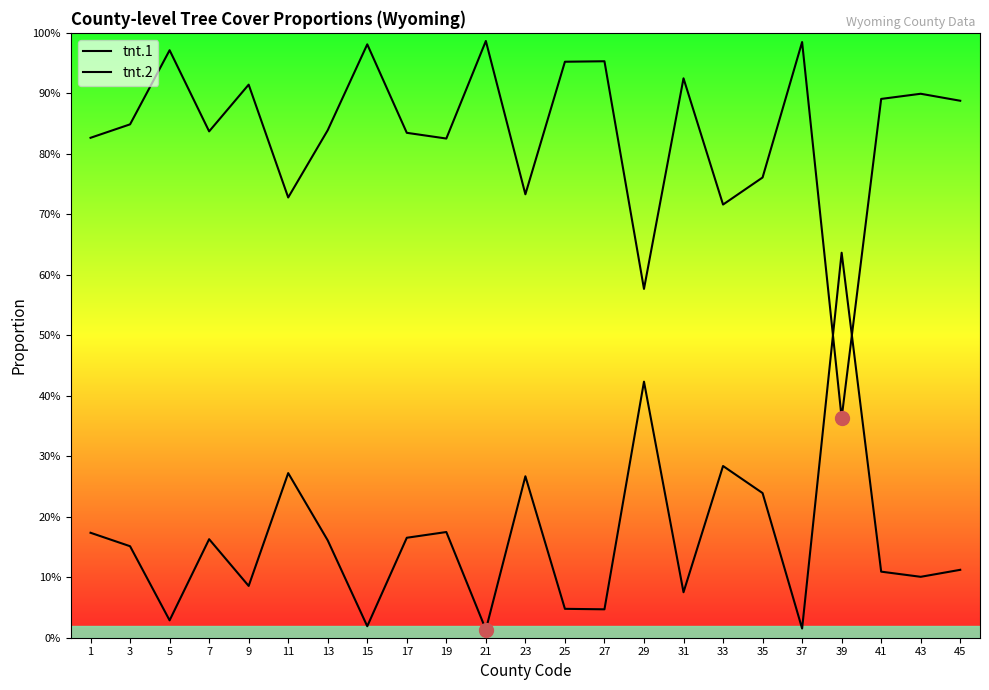

What is the value of the tnt.2 point at the 10th from the left?

0.8